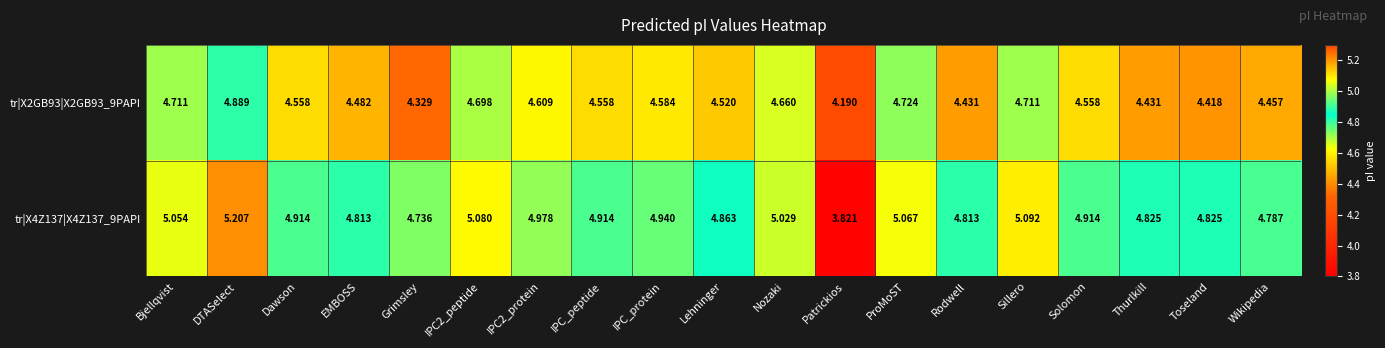

At how many categories does at least one series exceed 4?

19